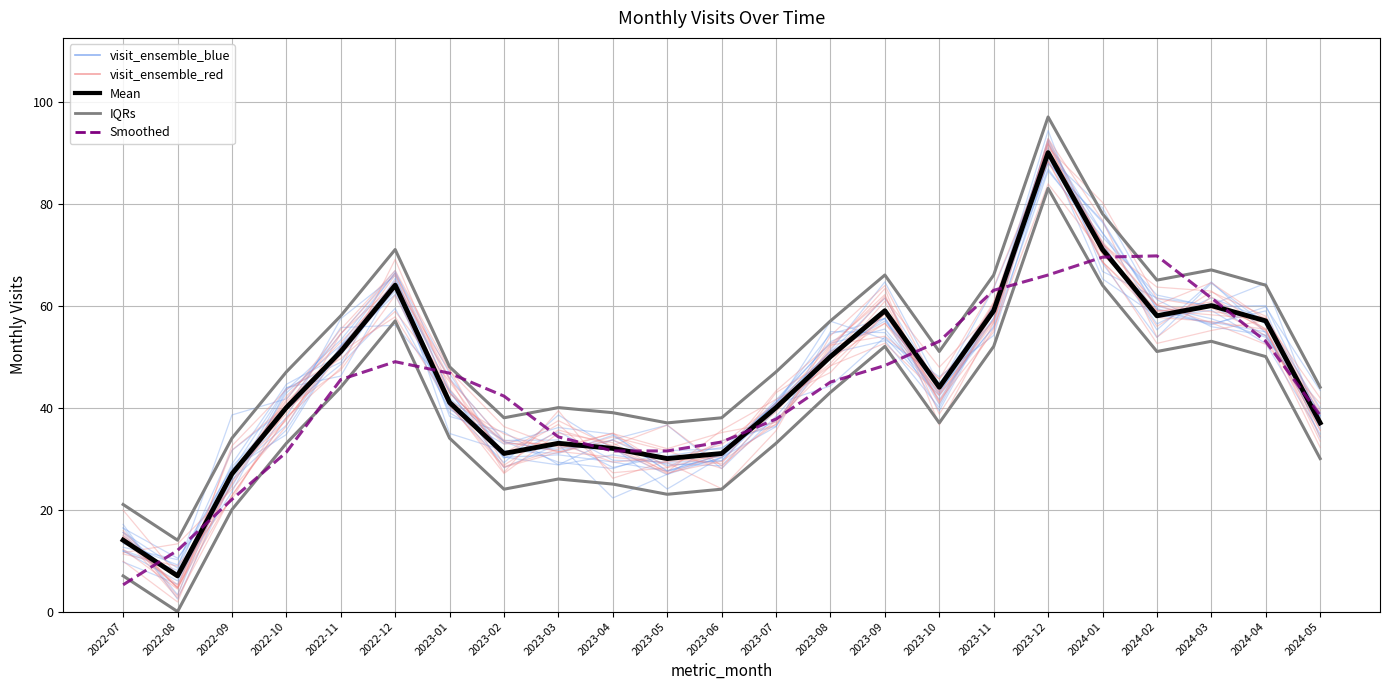

Where does the visit_ensemble_red series first go above 42?

2022-11